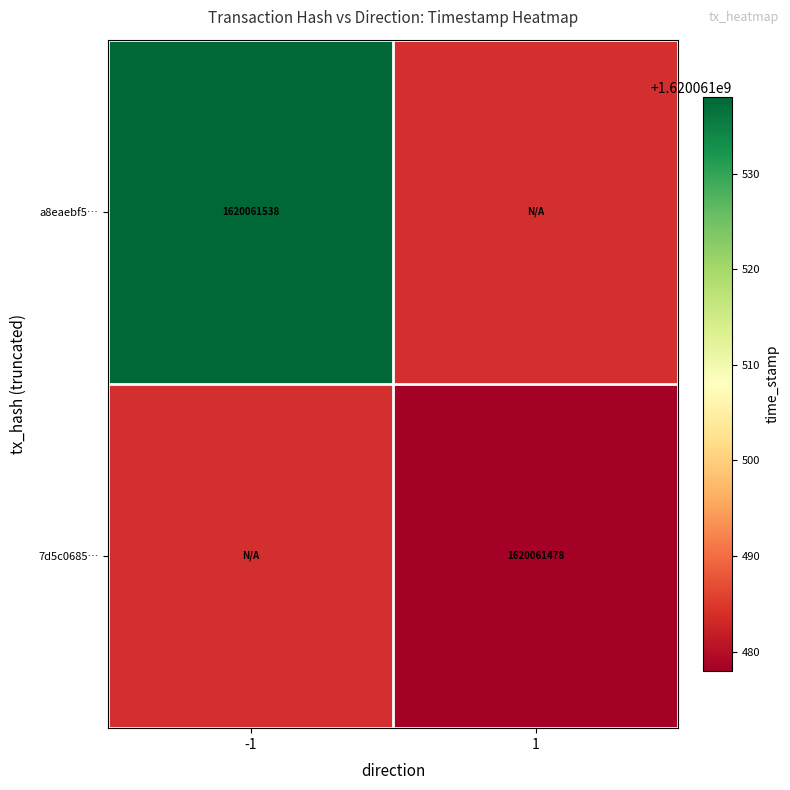

Which category has the highest value in the 7d5c0685b426294bcb20b3b1a3137b657e9bcf1 series?

1